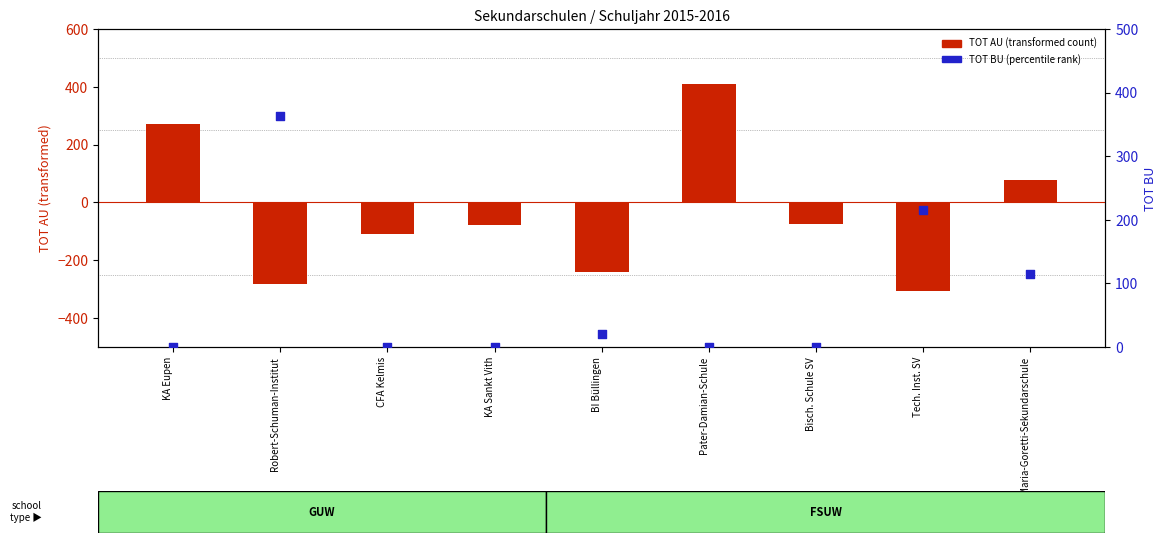

Is the value of TOT BU at Tech. Inst. SV greater than the value of TOT AU (centered) at CFA Kelmis?

Yes